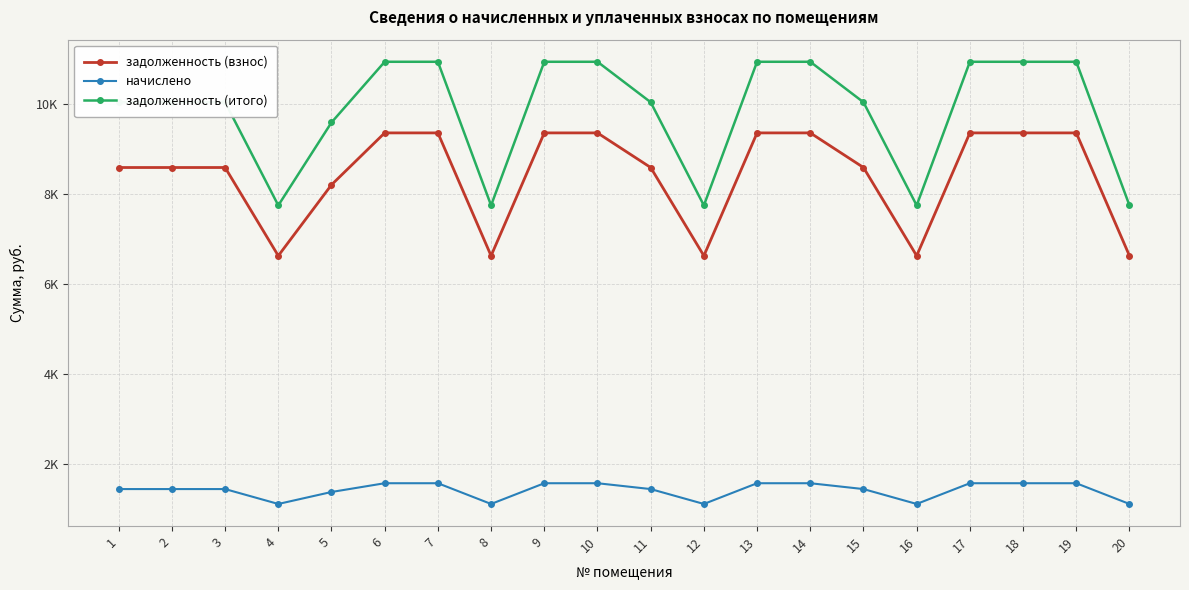

True or false: задолженность (итого) and начислено cross at least once.

False